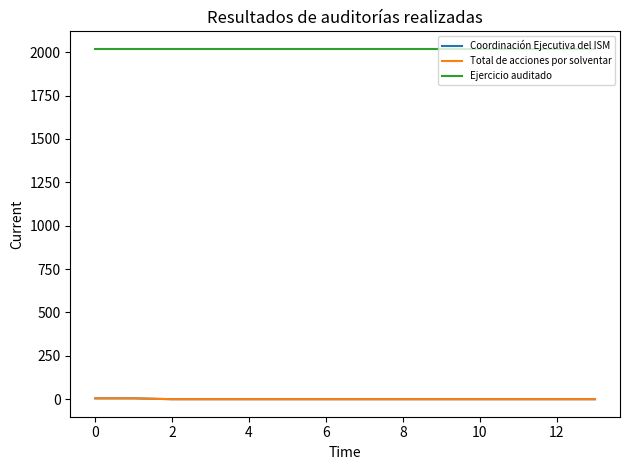

At how many categories does at least one series exceed 411?

14